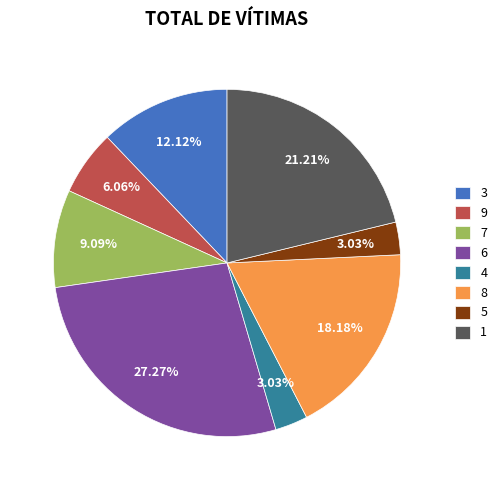

Between 7 and 6, which is larger?

6